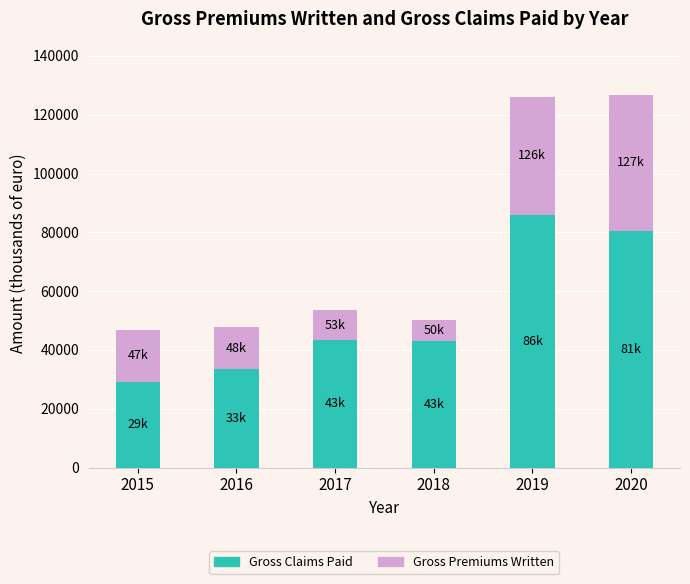

What is the minimum value for Gross Claims Paid?

29229.1